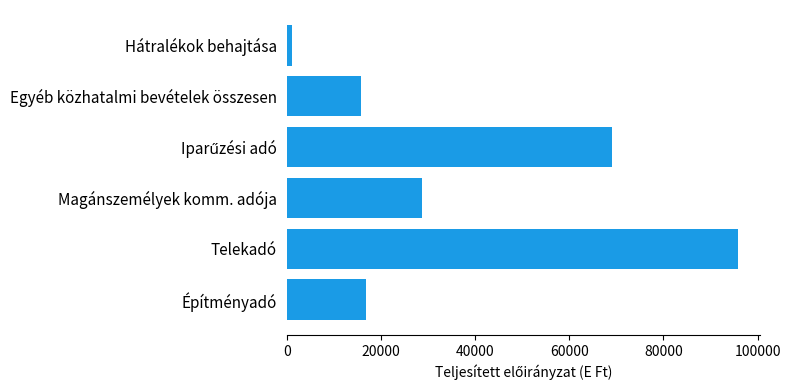

At which category does the chart reach its peak across all series?

Telekadó